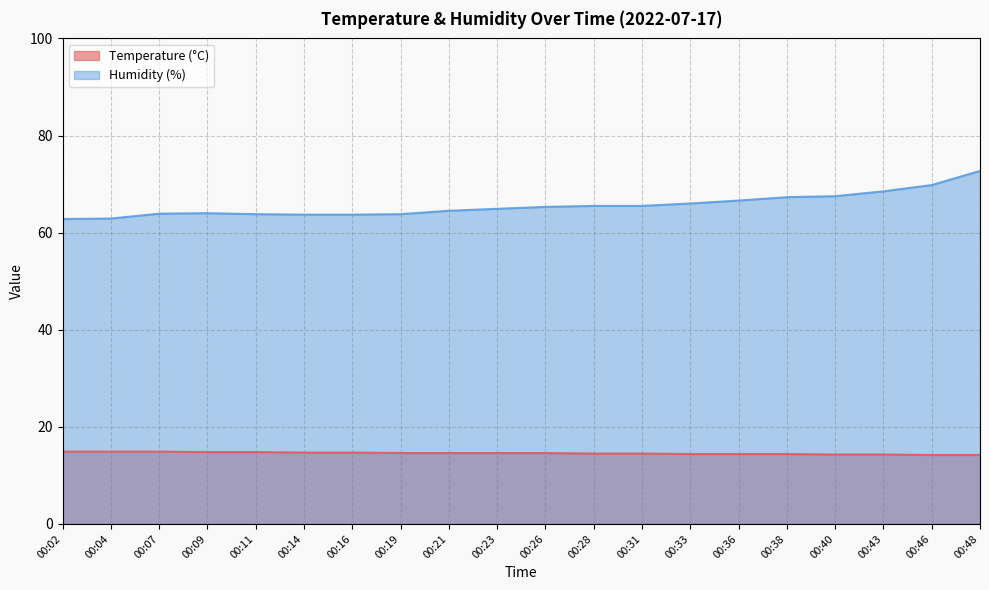

Which series has the largest range (max minus min)?

Humidity (%)